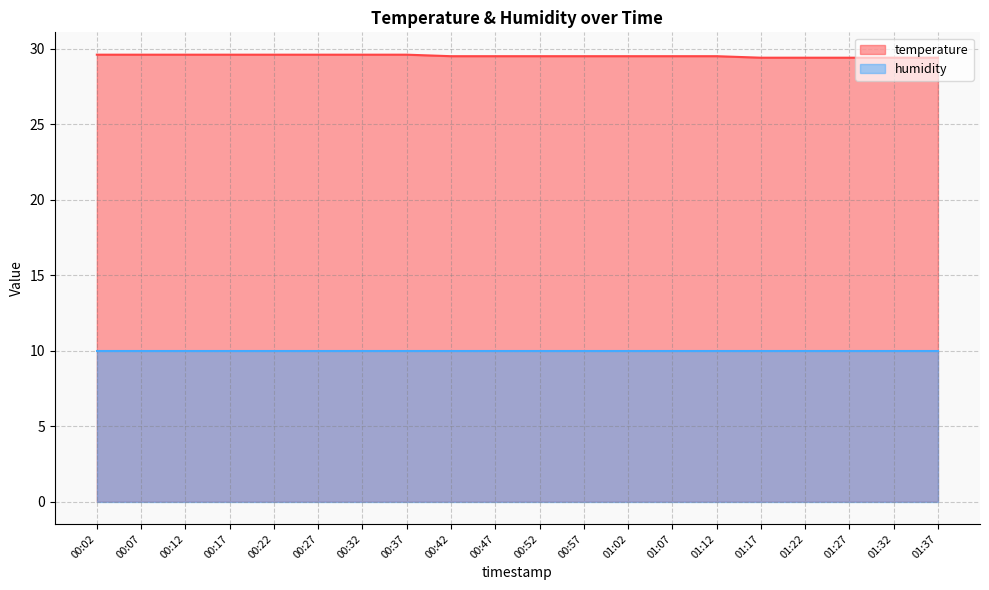

What is the change in value from 00:17 to 01:17?

-0.2